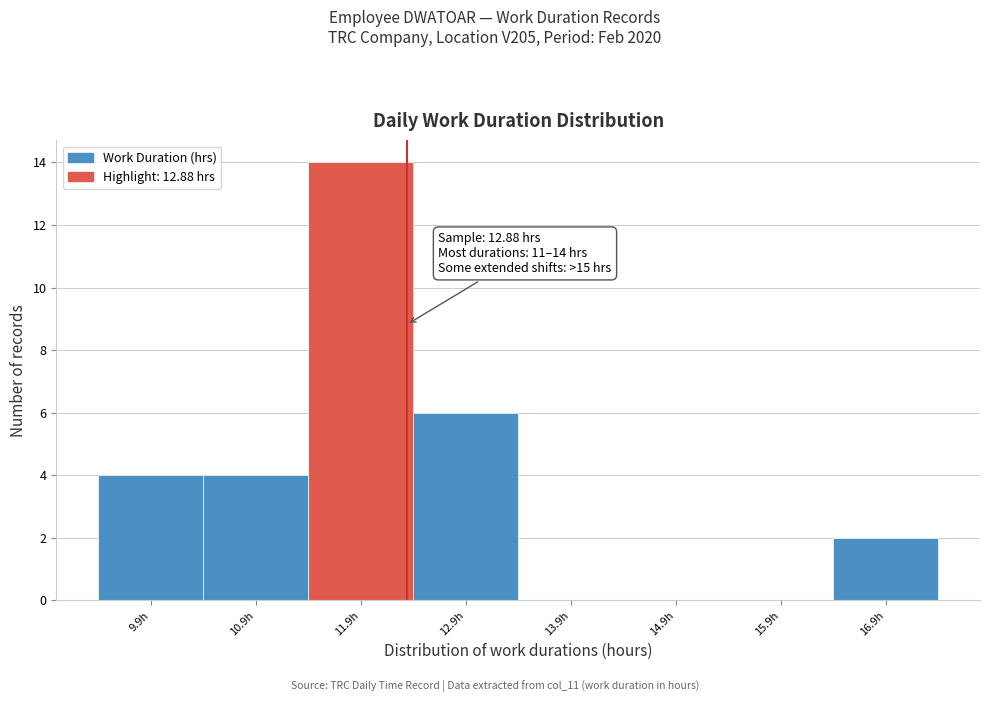

Reading left to right, list all the values displayed in this chart.

9.9h=4	10.9h=4	11.9h=14	12.9h=6	13.9h=0	14.9h=0	15.9h=0	16.9h=2